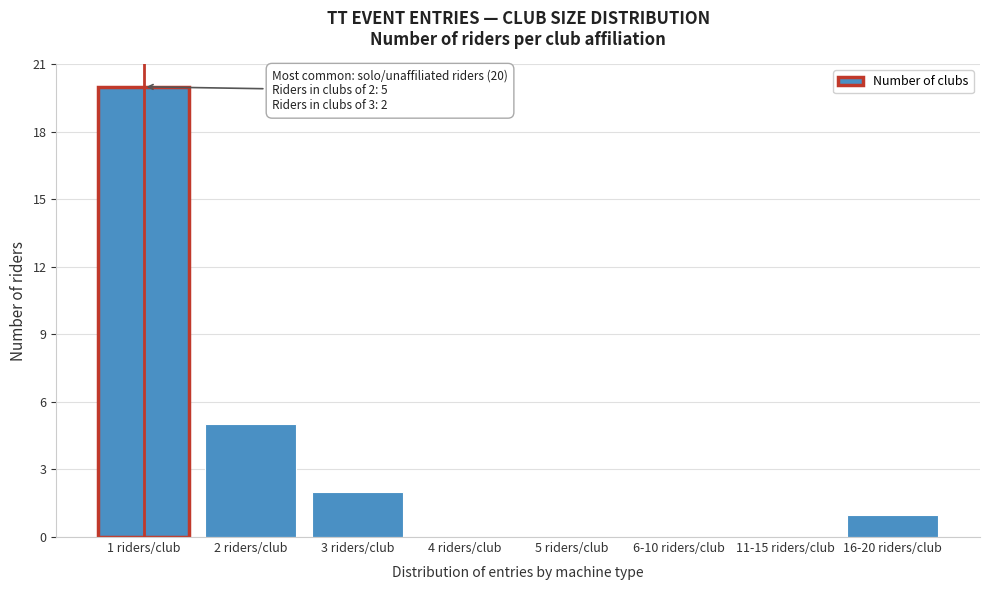

Reading left to right, extract all data points from this chart.

1 riders/club=20	2 riders/club=5	3 riders/club=2	4 riders/club=0	5 riders/club=0	6-10 riders/club=0	11-15 riders/club=0	16-20 riders/club=1